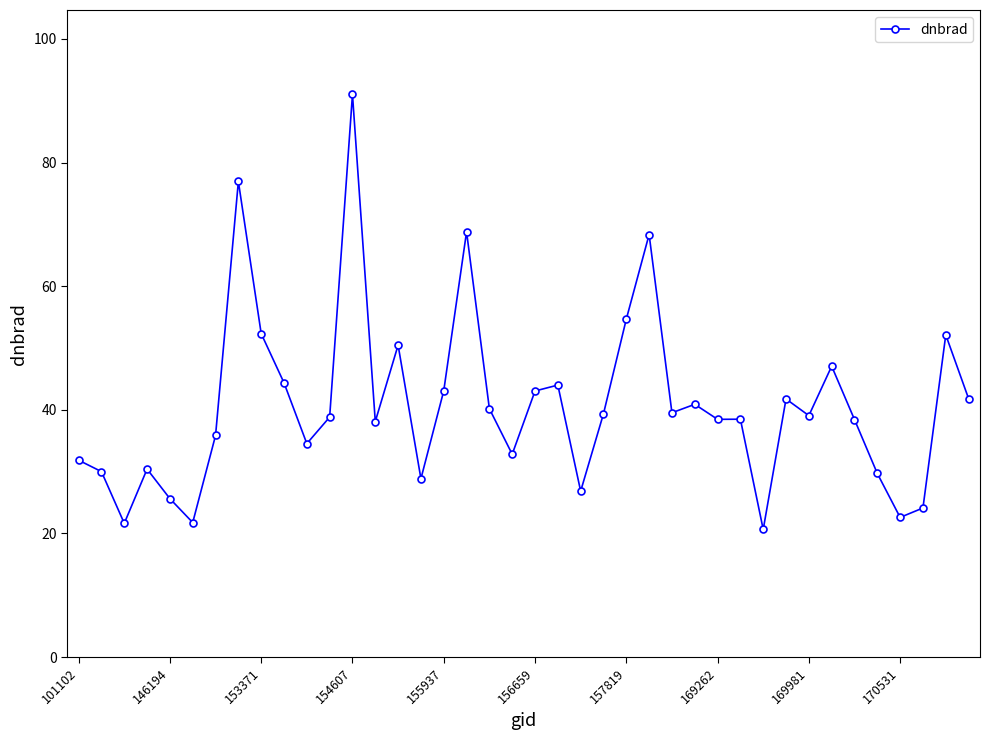

True or false: there are more than 2 points higher than both neighbors.

True